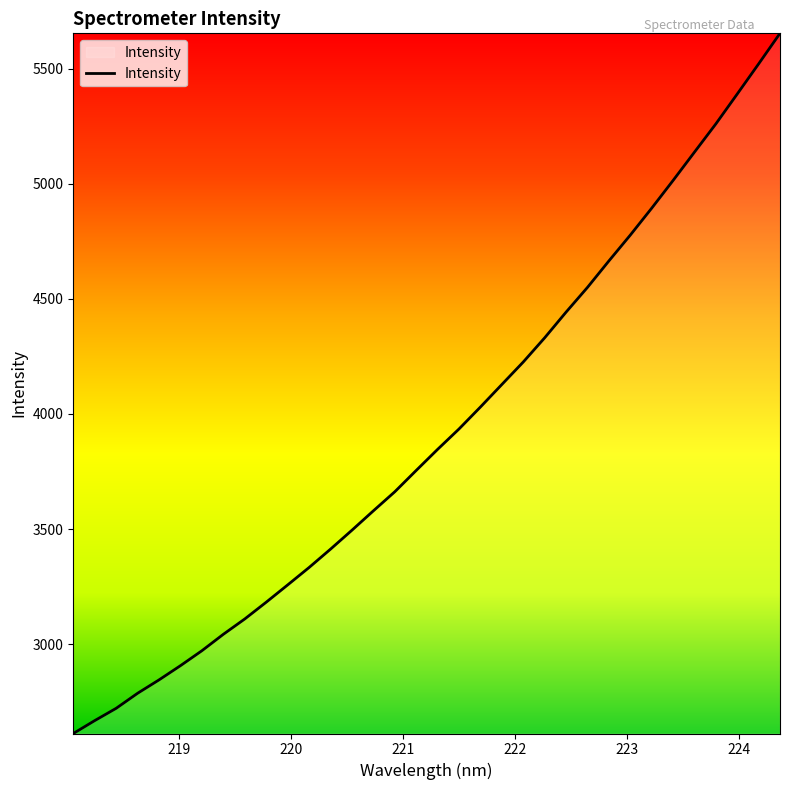

What is the minimum value shown in the chart?

2611.5